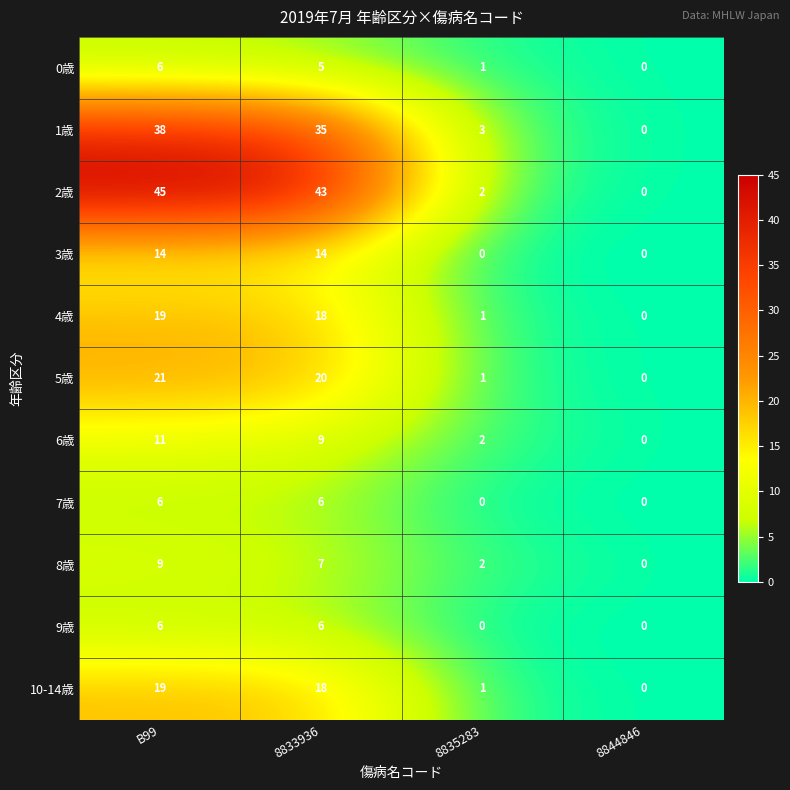

At which label does 4歳 reach its minimum?

8844846